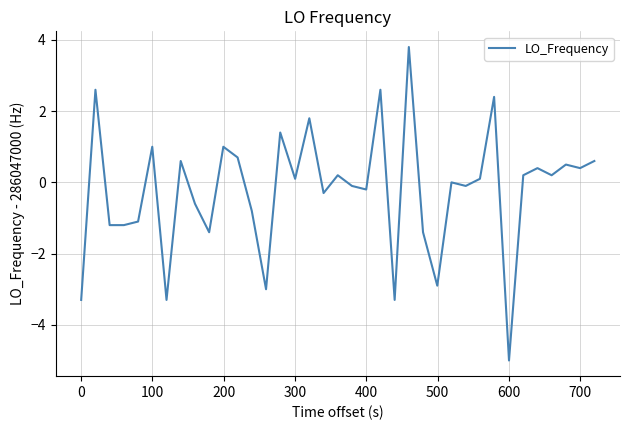

What is the minimum value shown in the chart?

-5.0